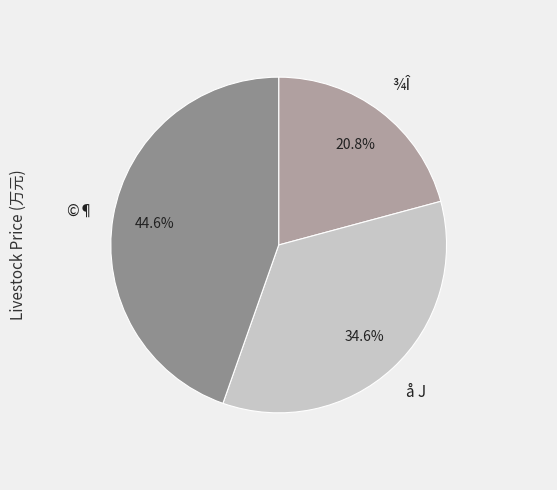

What is the ratio of the value at ©¶ to the value at ¾Î?

2.1